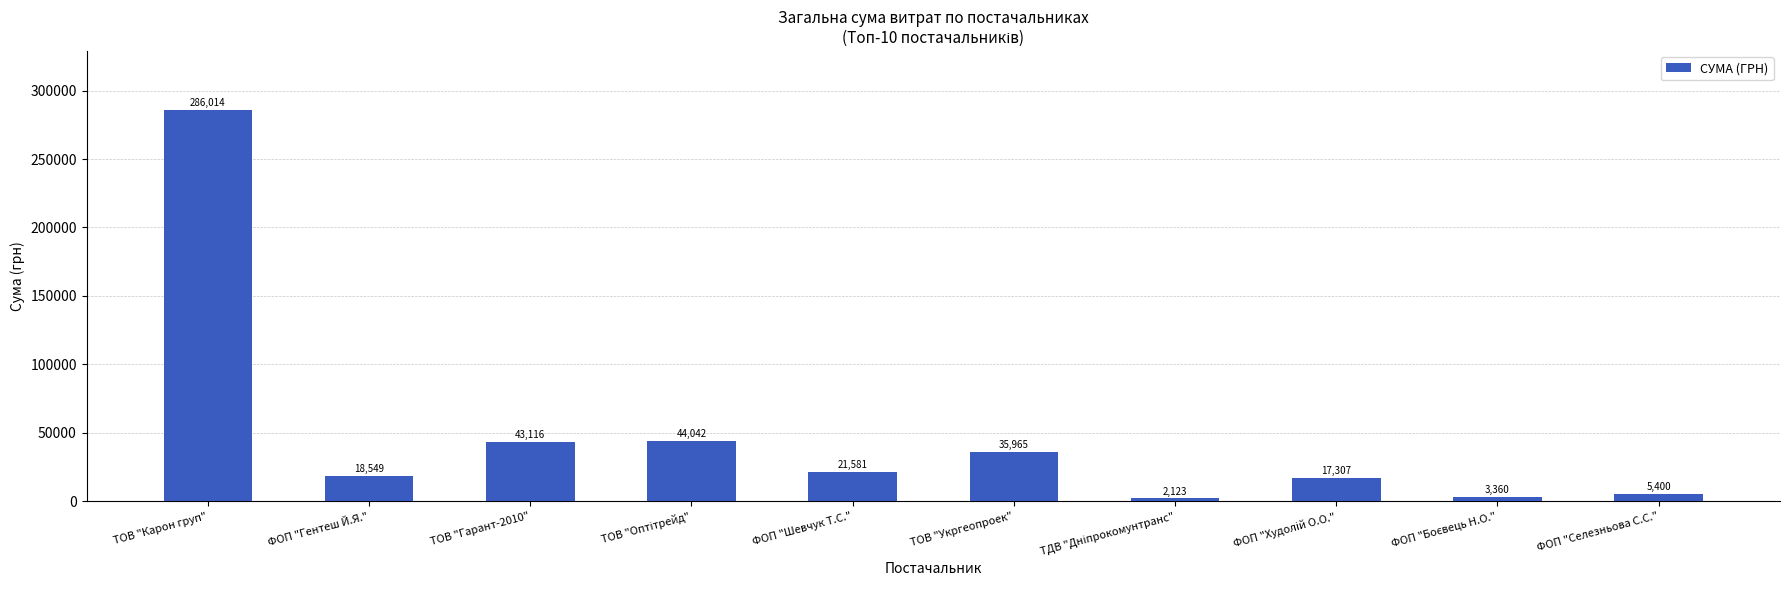

Where does the data first go above 21581?

ТОВ "Карон груп"